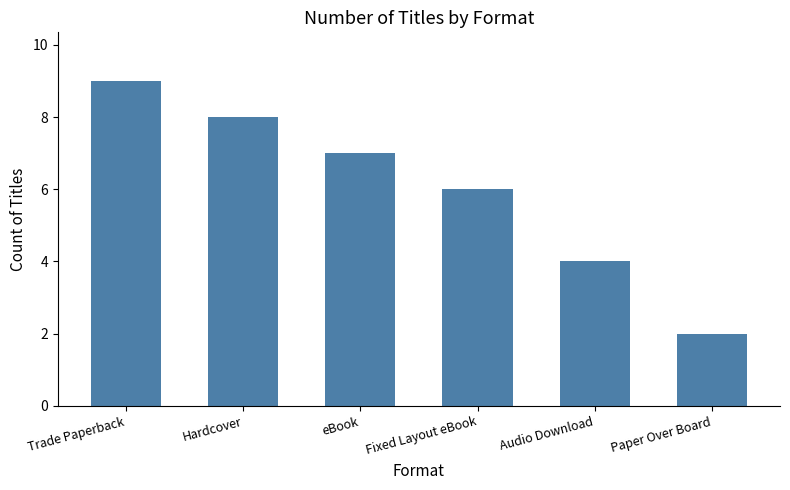

Which has a higher value, Fixed Layout eBook or Trade Paperback?

Trade Paperback